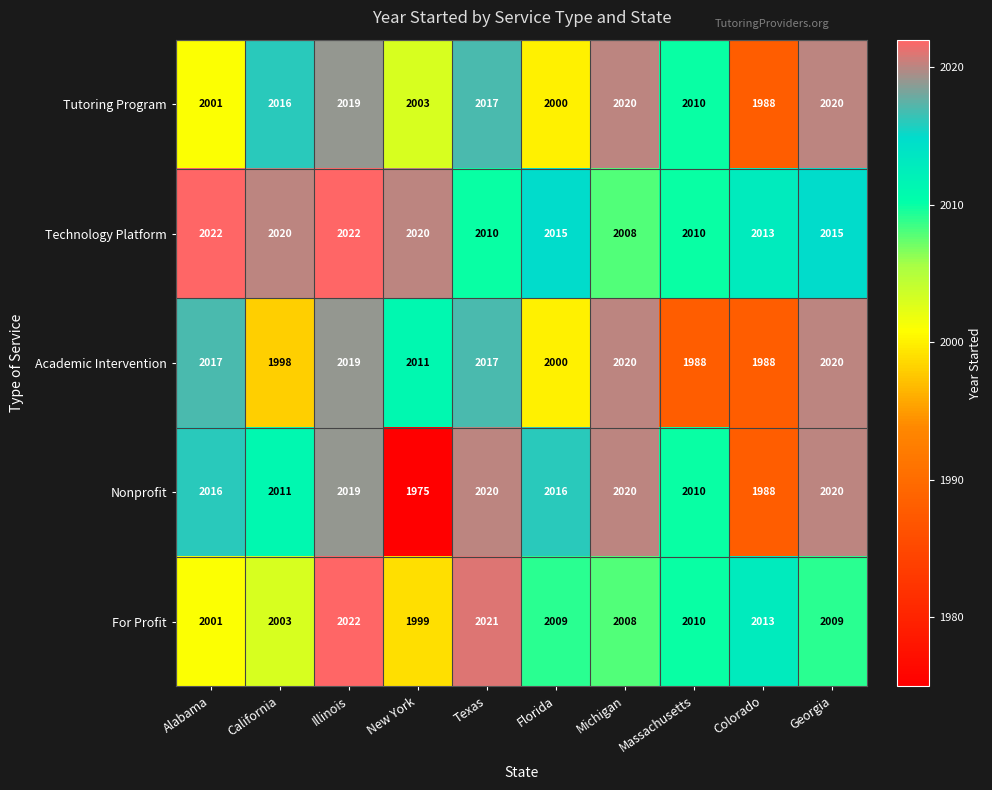

What is the spread (max minus min) of values at Texas?

11